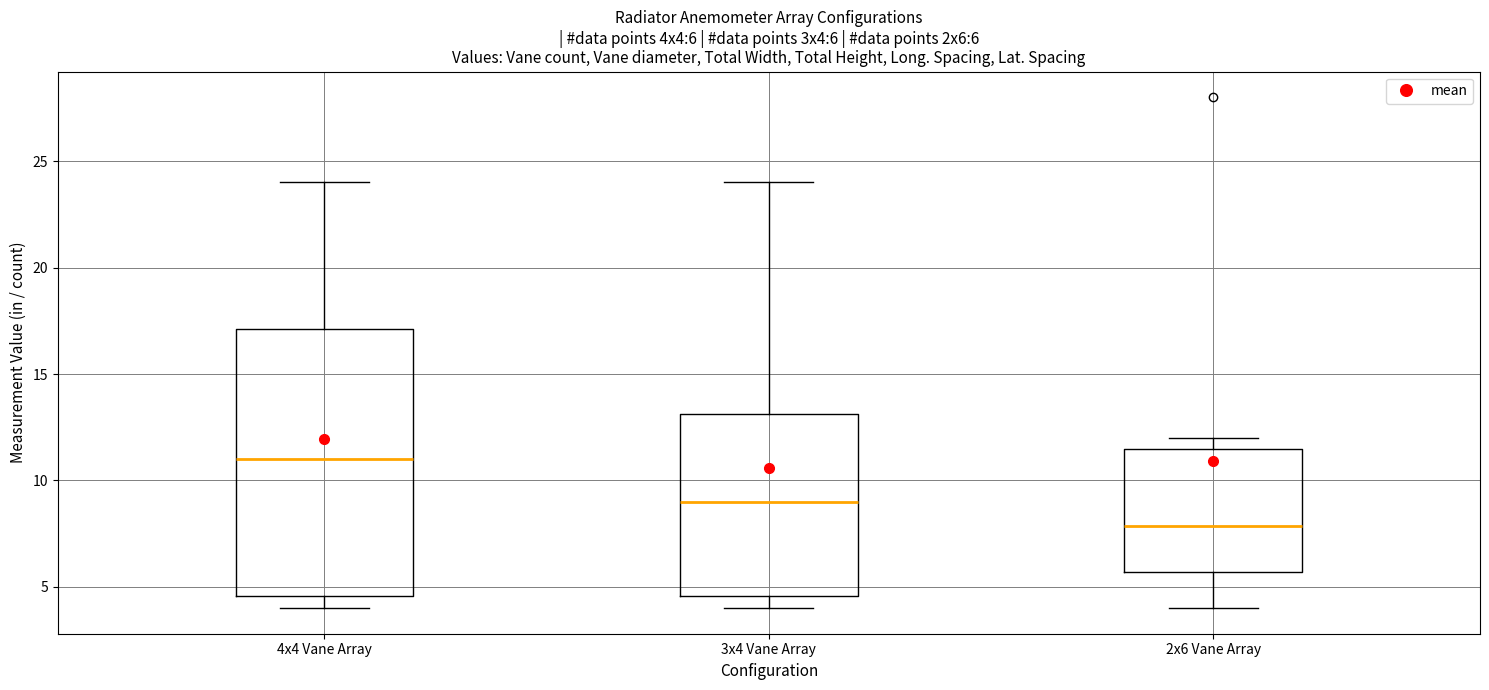

Which box is the tallest, from its lower edge to its upper edge?

4x4 Vane Array